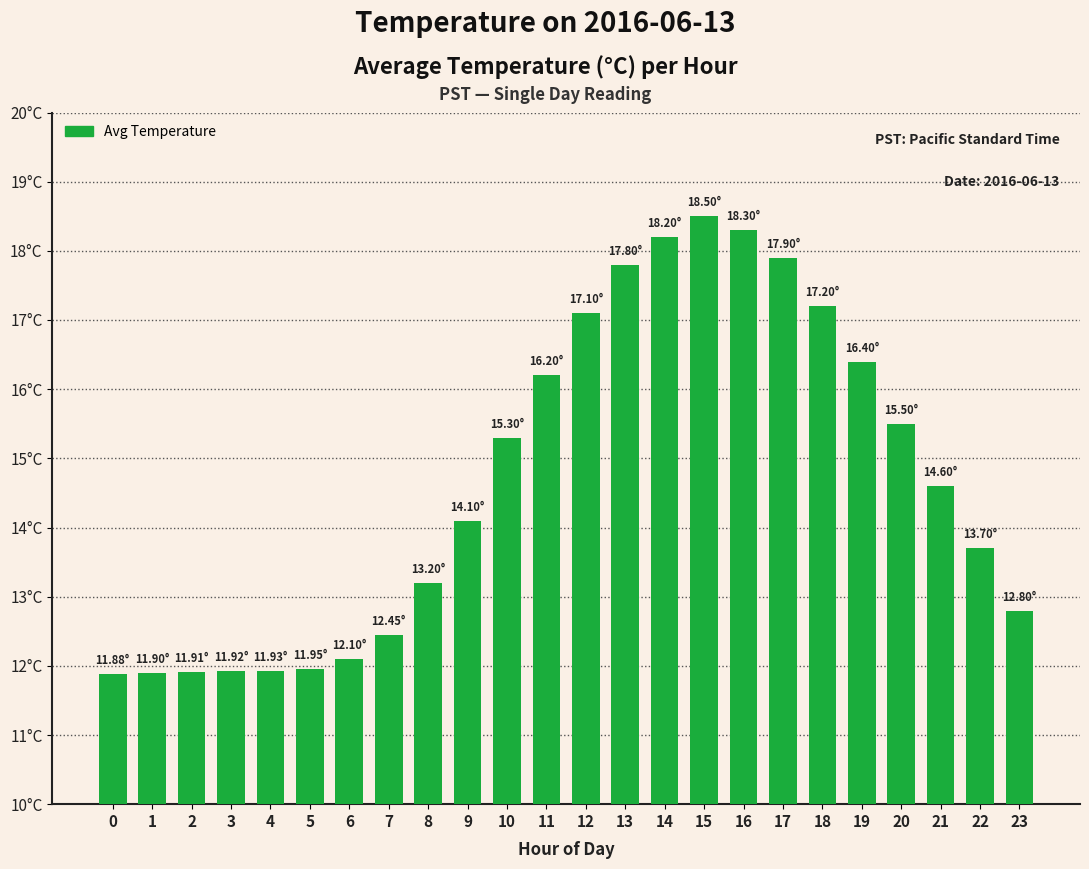

Are the bars horizontal?

No